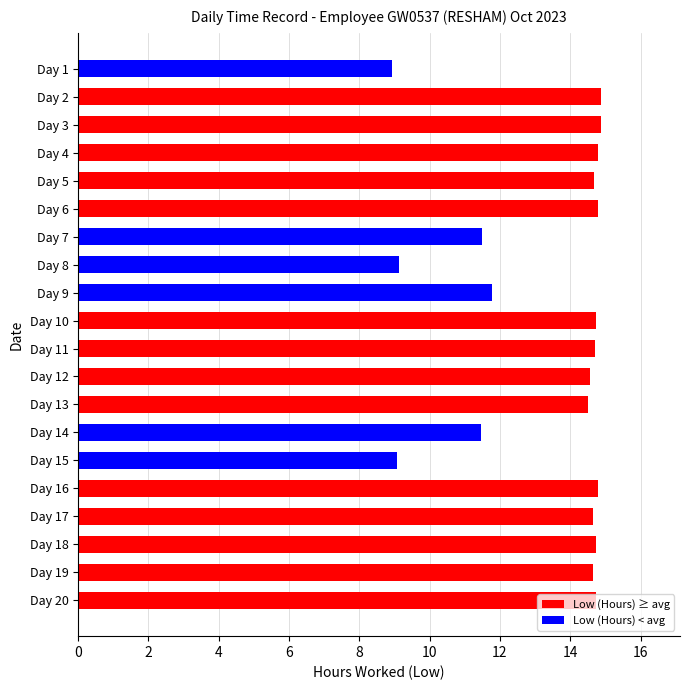

Is it true that the value at Day 17 is 14.7?

True